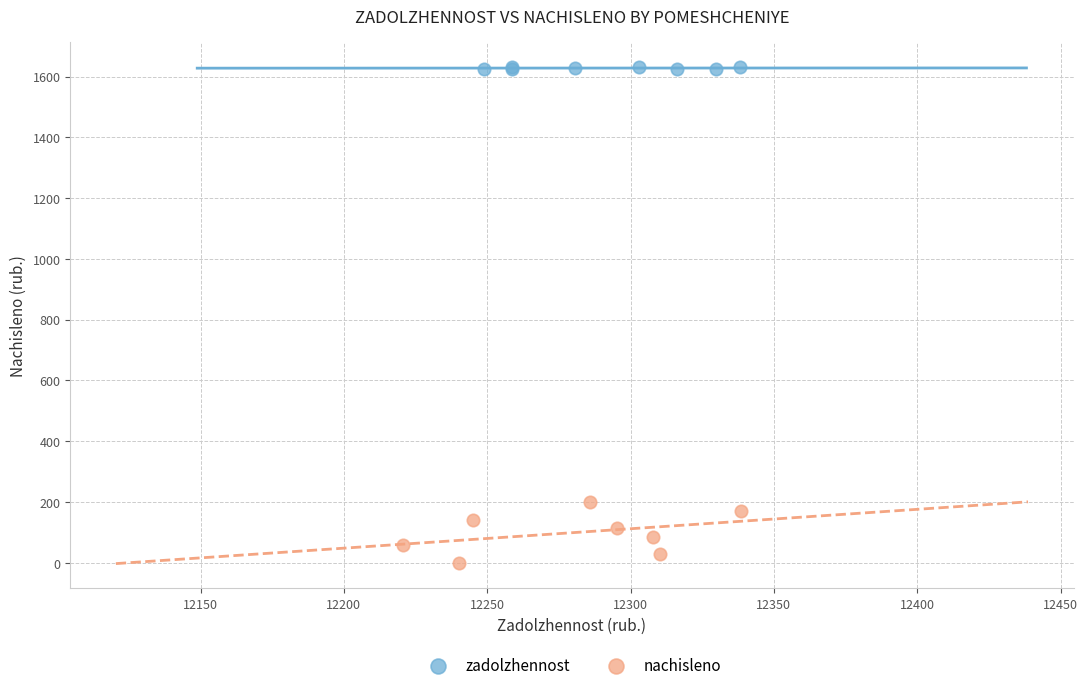

What are all the series names shown in the legend?

zadolzhennost, nachisleno